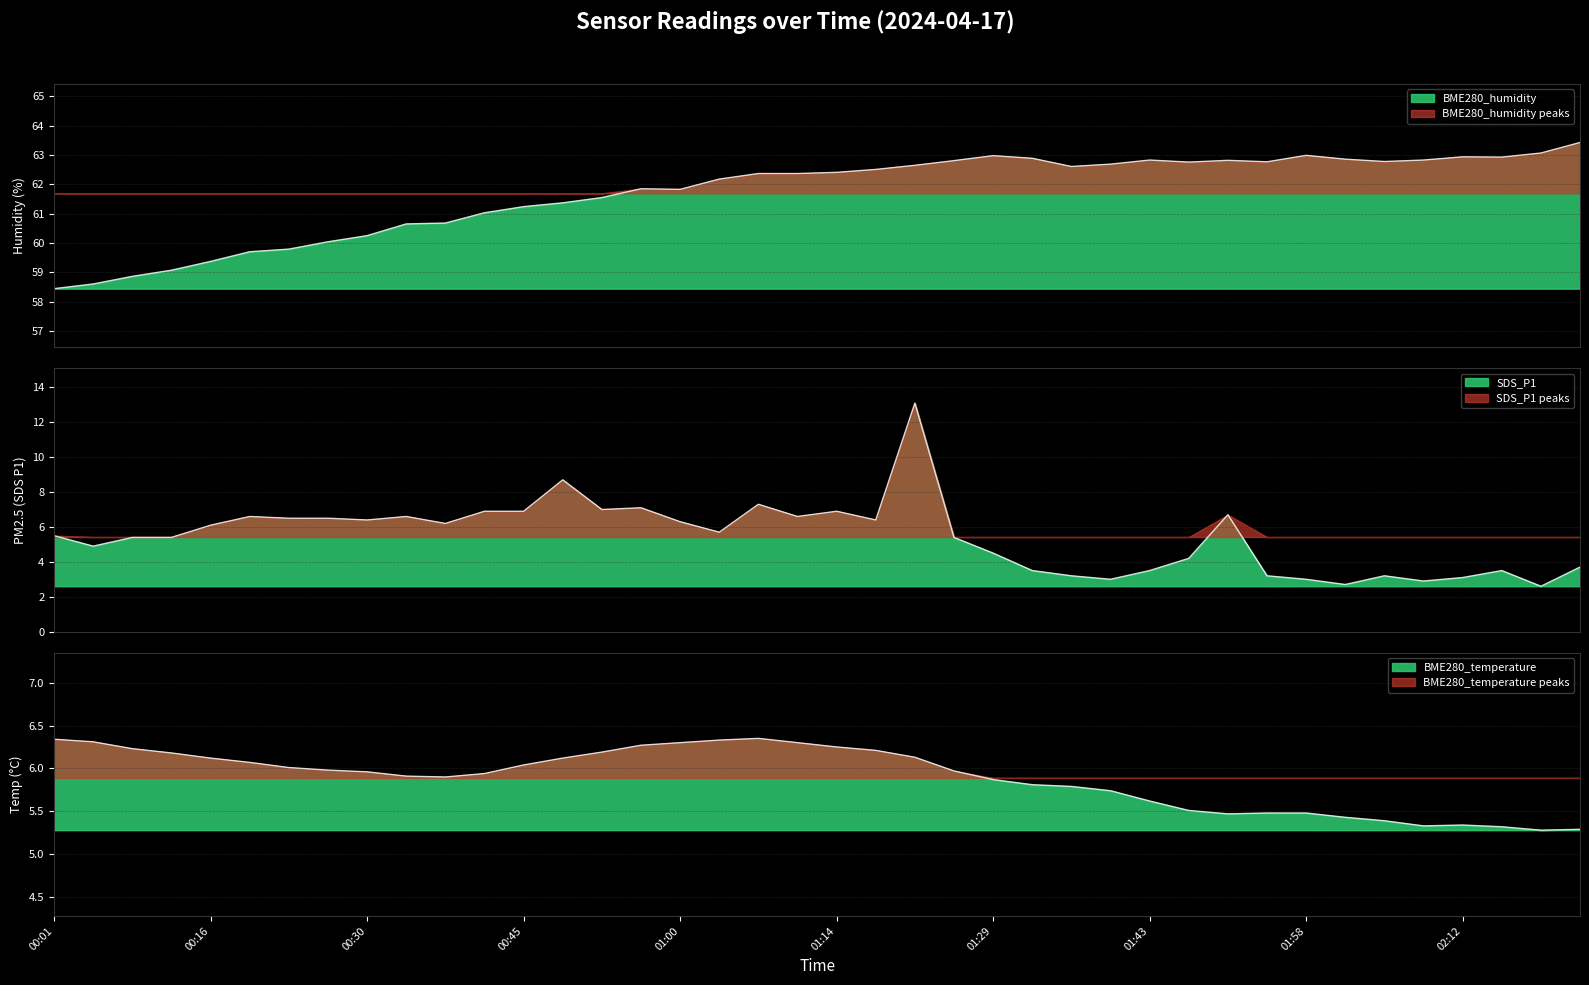

How many lines are shown in the chart?

3